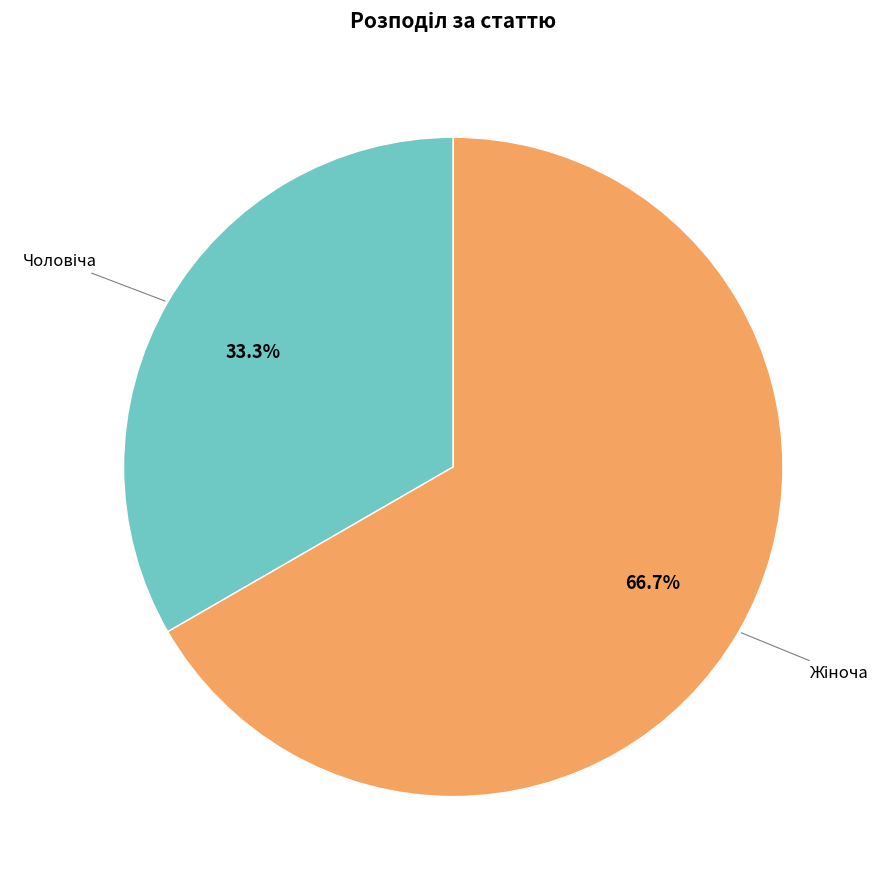

Does any single category account for the majority?

Yes